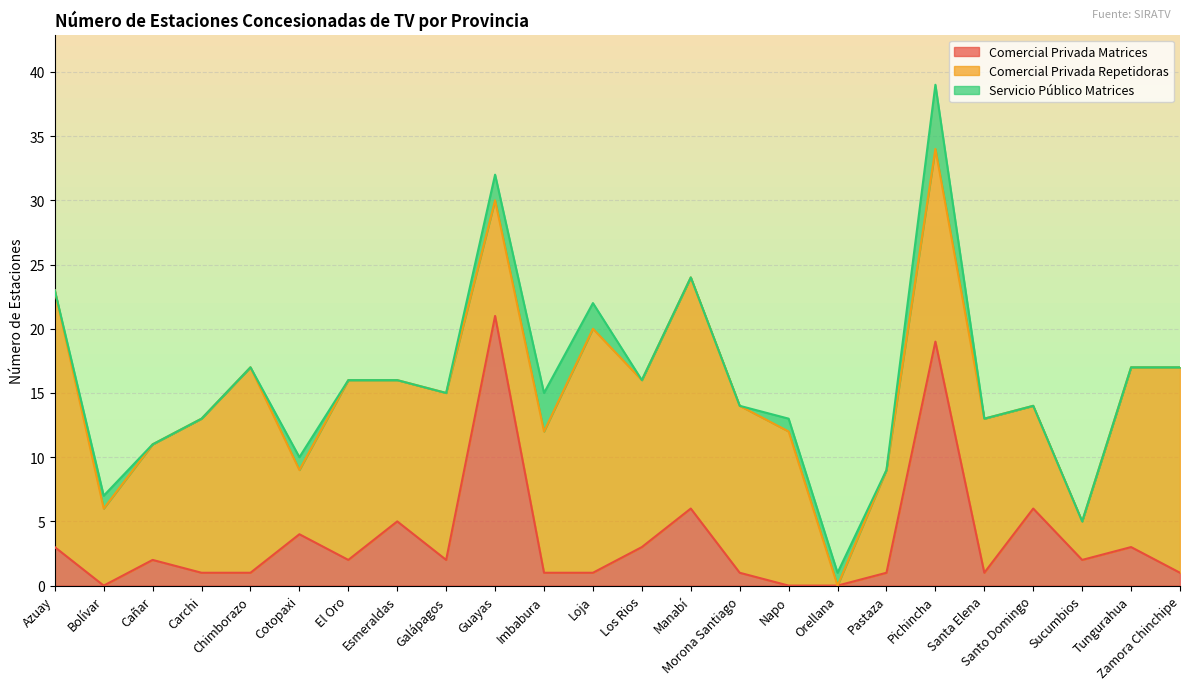

How many lines are shown in the chart?

3